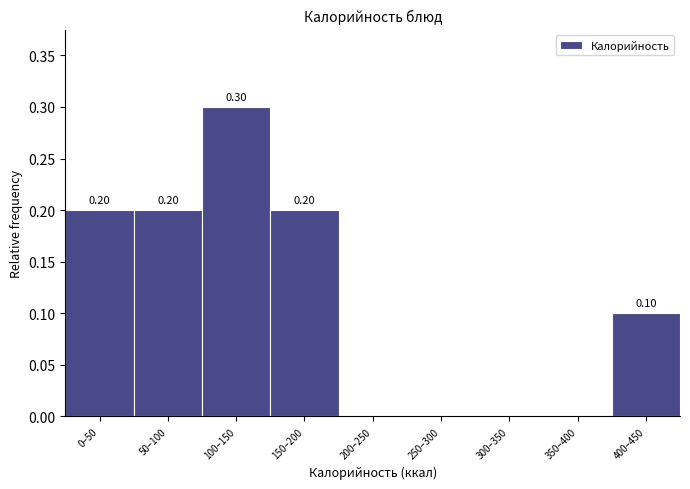

What is the sum of all values?

1.0